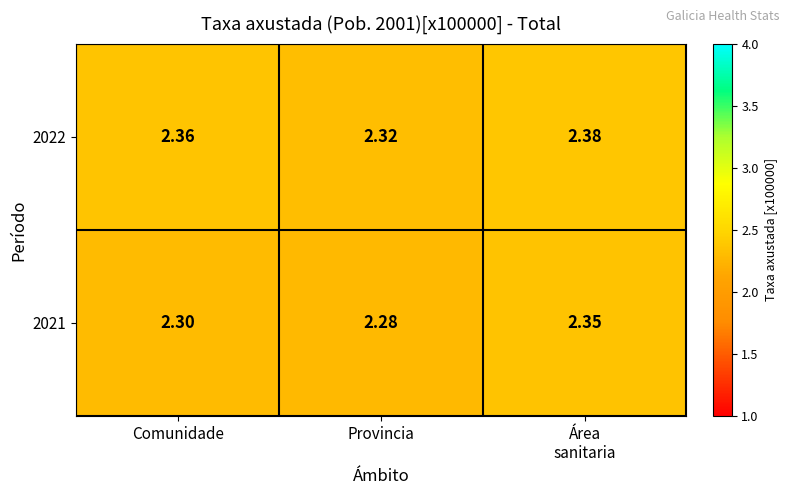

At which label does 2021 reach its minimum?

Provincia